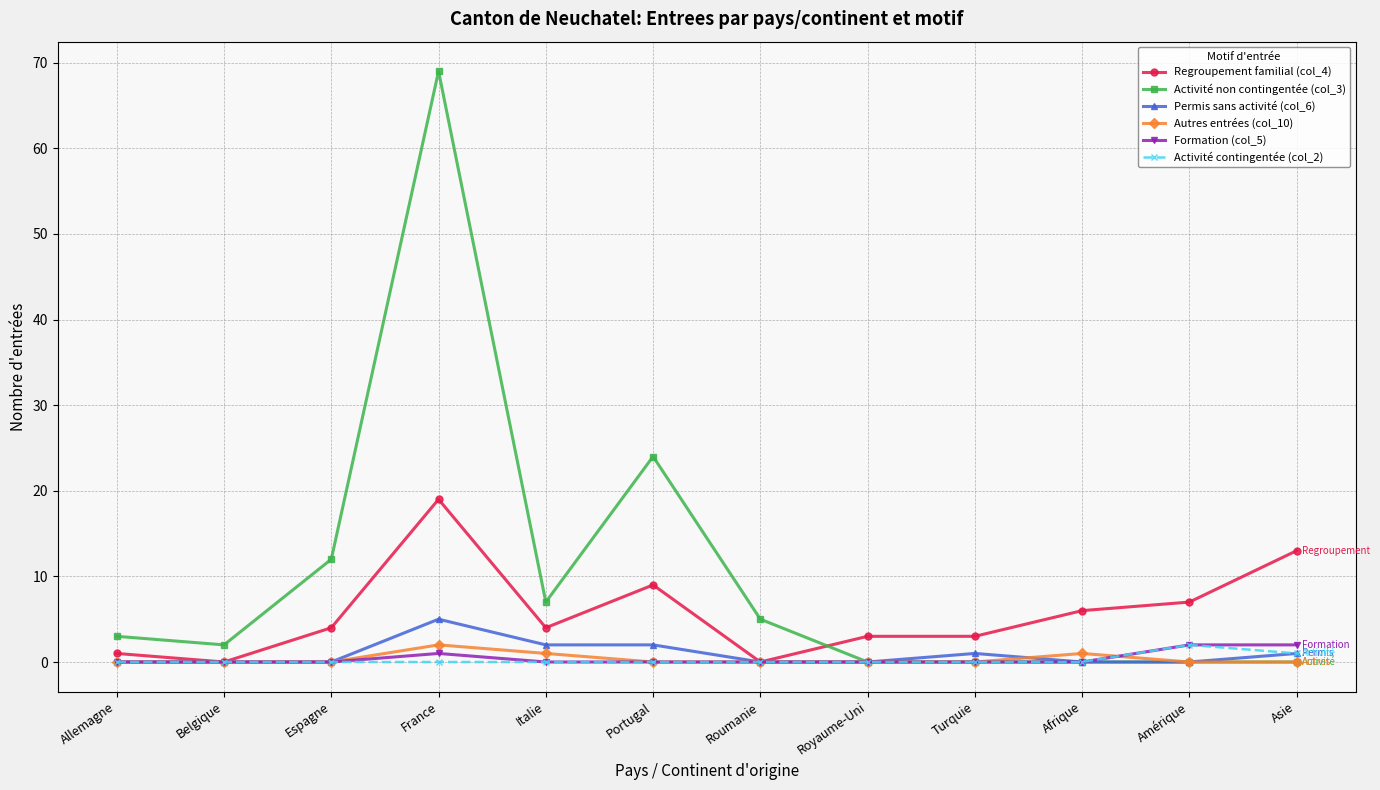

What is the greatest value displayed?

69